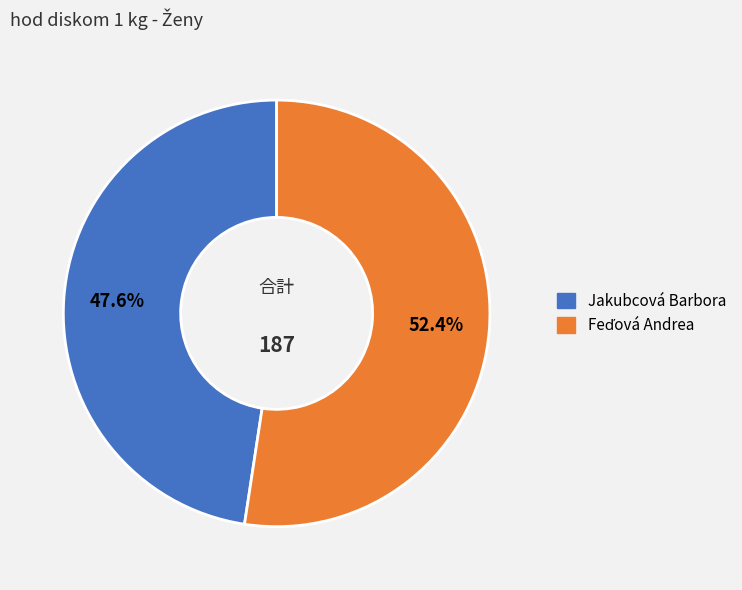

Is there any slice that represents more than half of the pie?

Yes